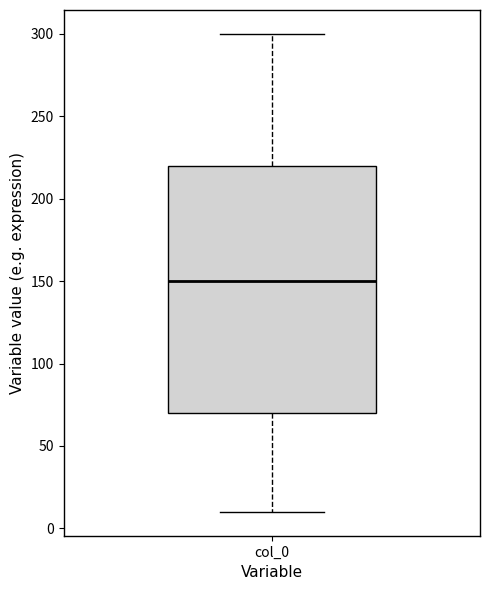

Read this box plot against the y-axis: the position of the median line, the range covered by the box, and the ends of both whiskers. The values are not printed on the chart, so give them approximately, as read against the axis.

median 150, box 70 to 220, whiskers 10 to 300